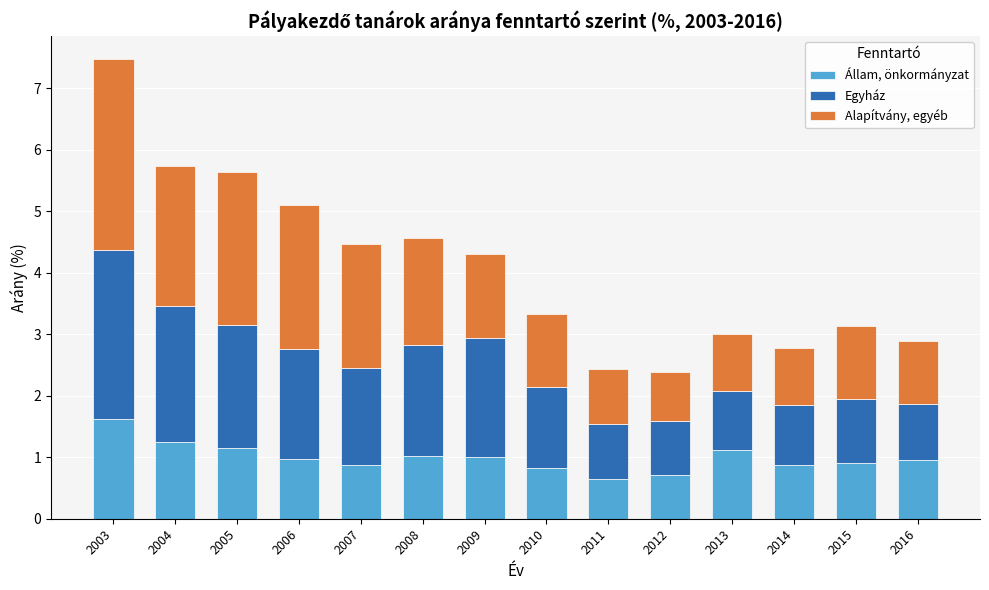

What is the highest value of the Állam, önkormányzat series?

1.6